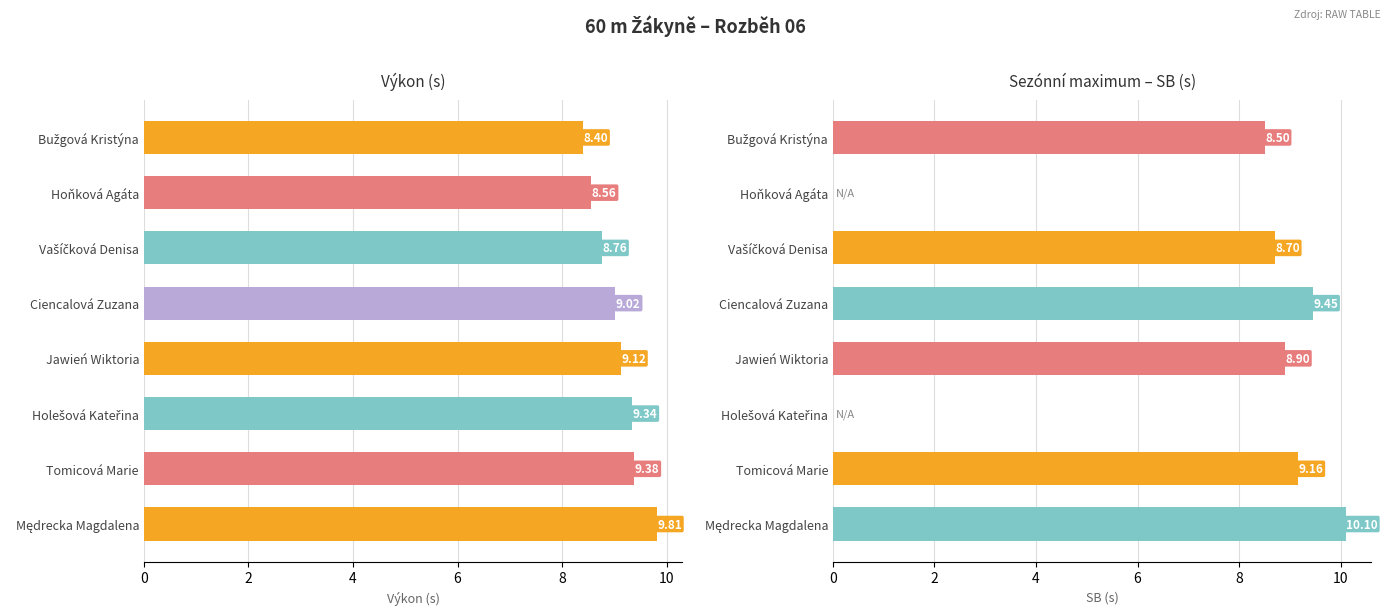

How many groups of bars are there?

8